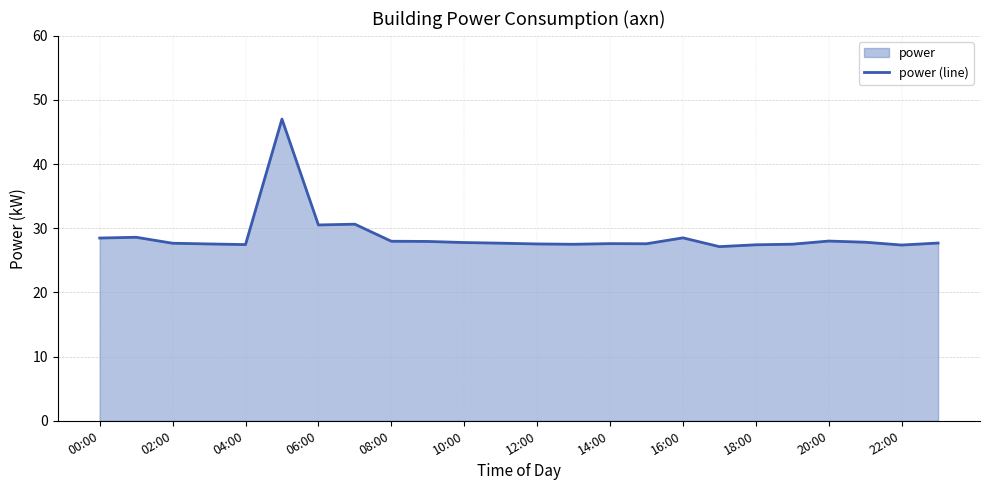

Is it true that the value at 23 is 10.4?

False